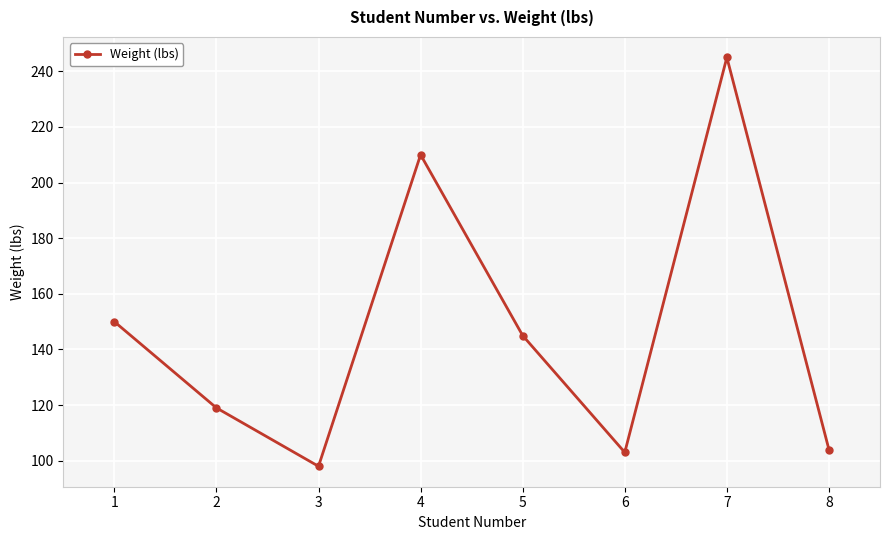

Where is the data nearest to the value 171?

1